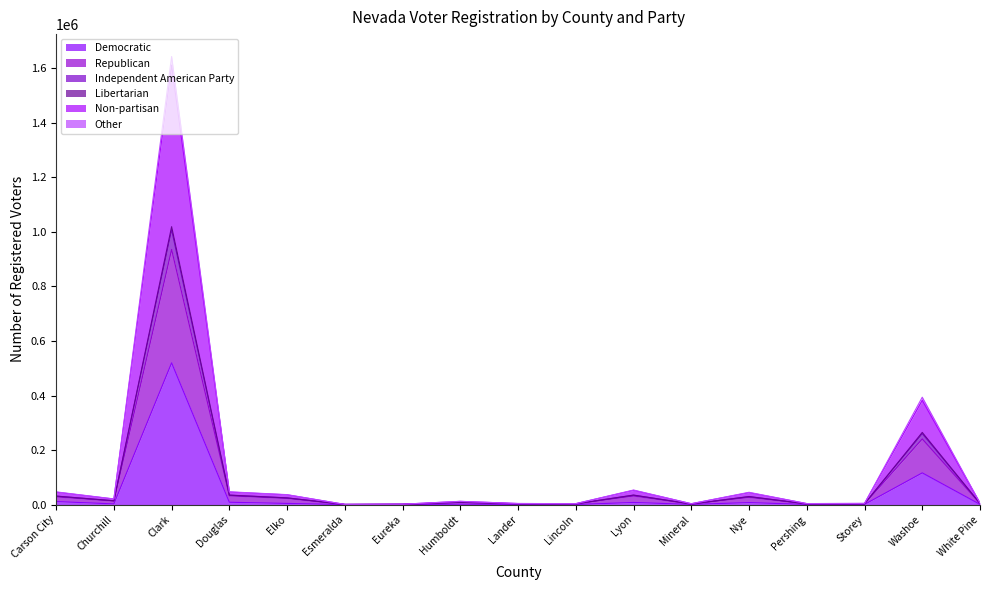

Which category has the lowest value across all series?

Esmeralda